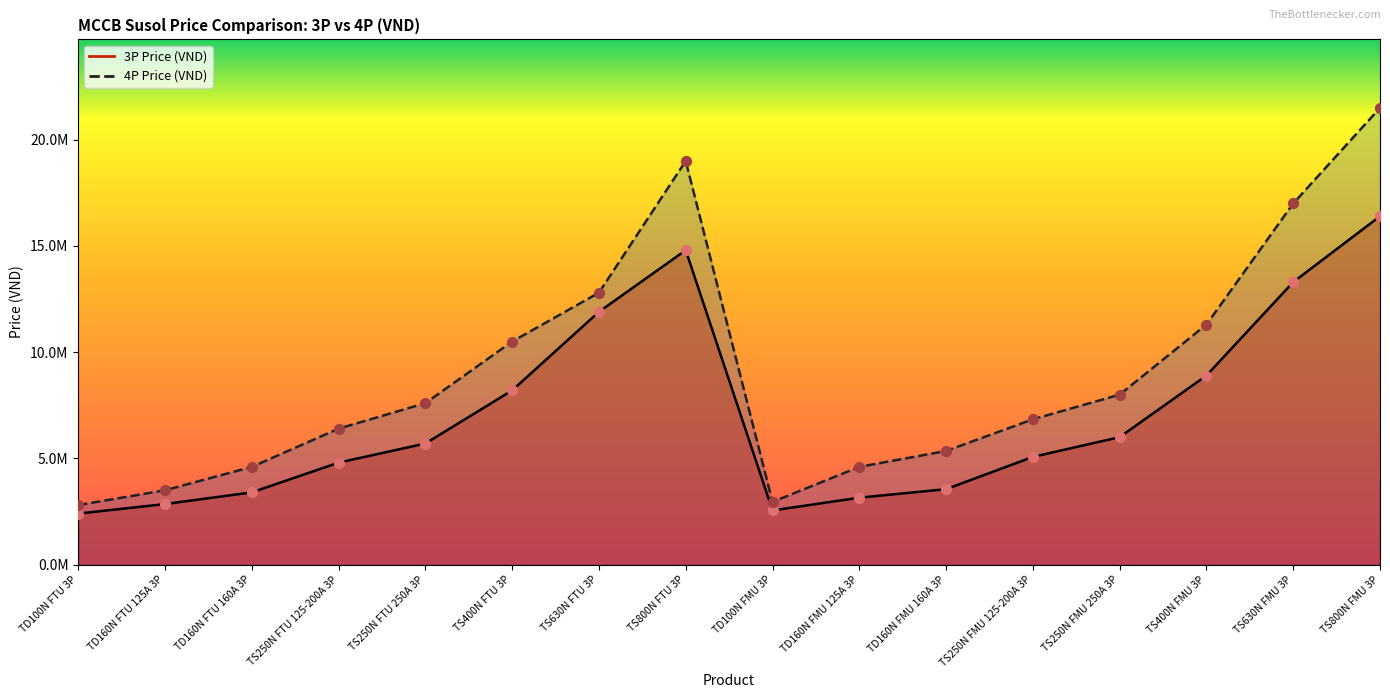

Which series has the largest total across all categories?

4P Price (VND)